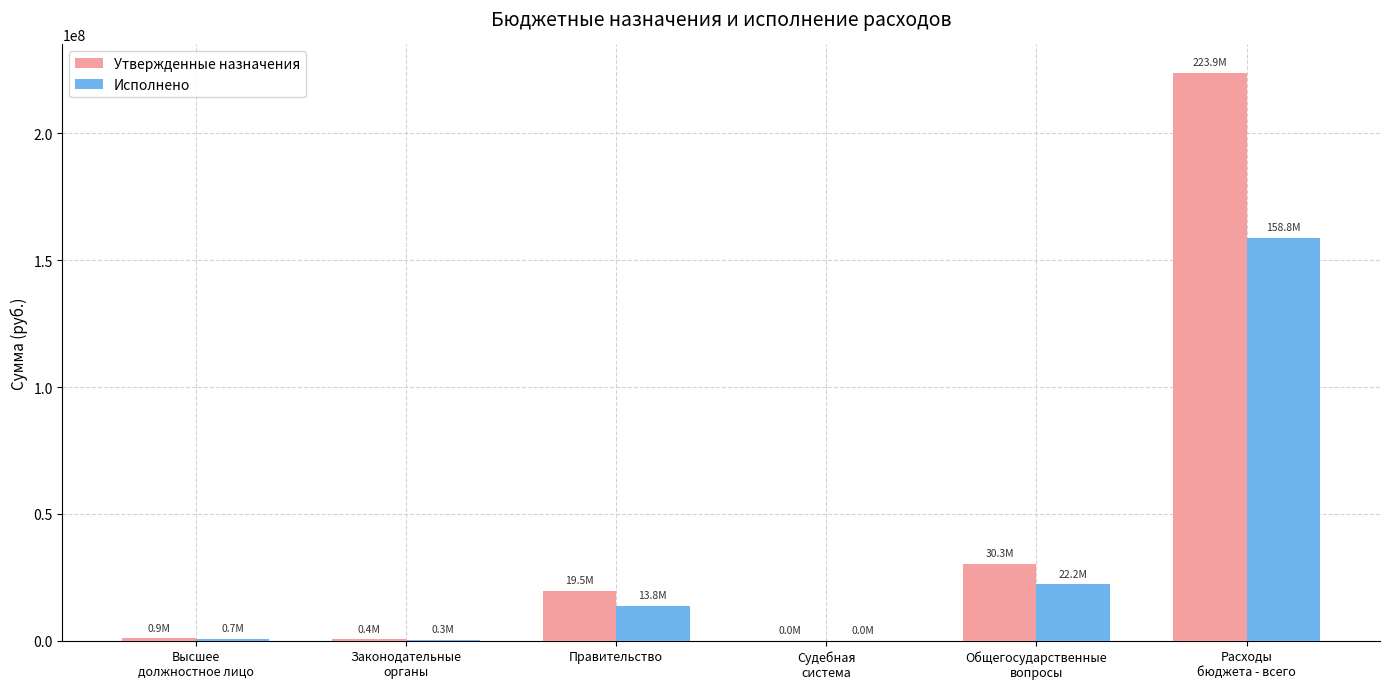

What is the spread (max minus min) of values at Правительство?

5769358.5